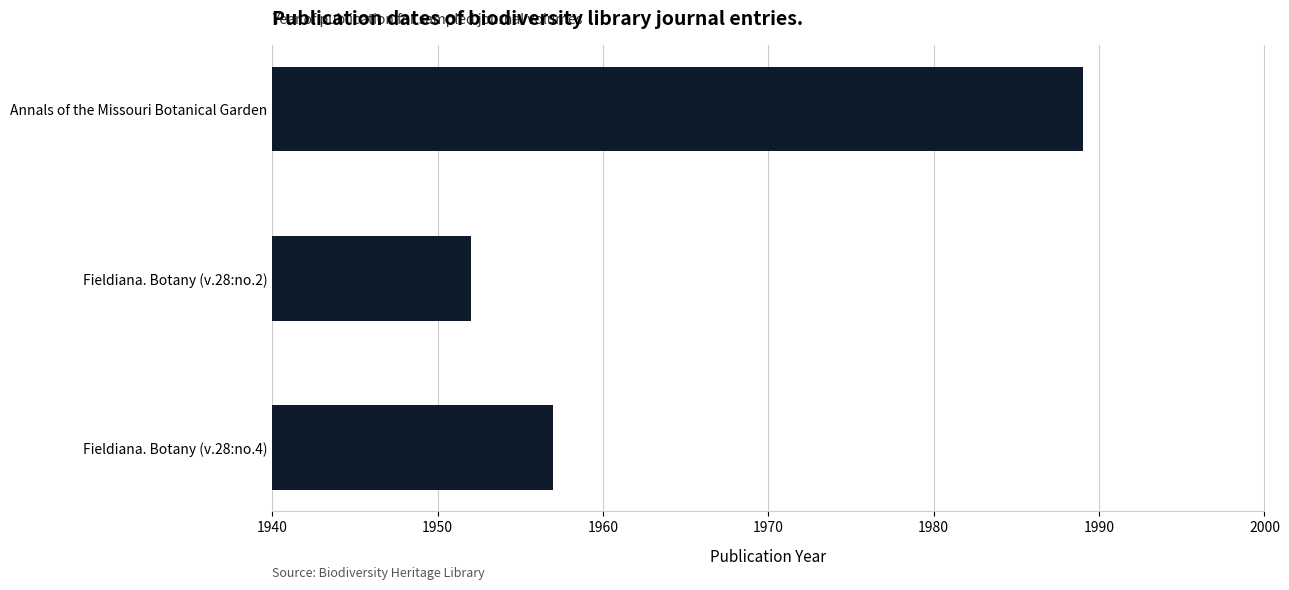

List the labels in order of value, largest first.

Annals of the Missouri Botanical Garden, Fieldiana. Botany (v.28:no.4), Fieldiana. Botany (v.28:no.2)